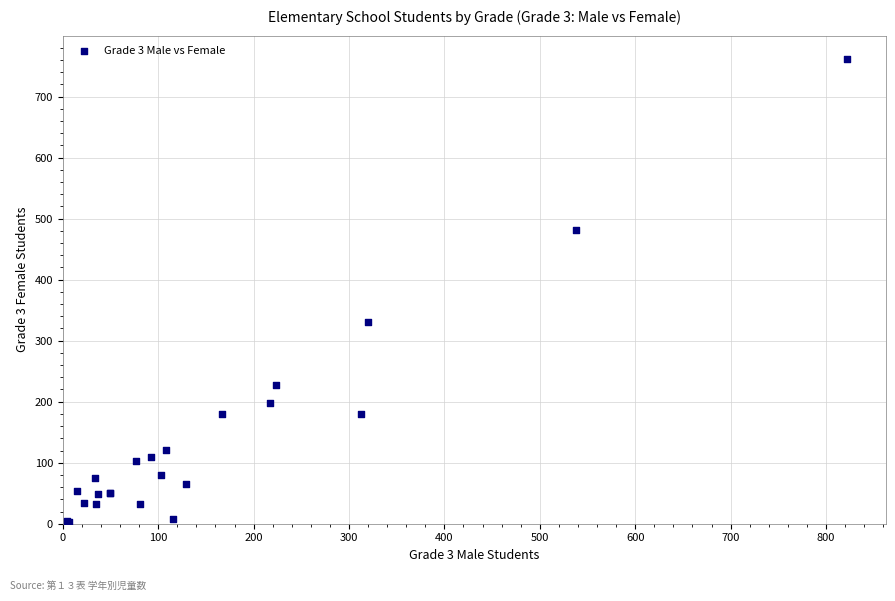

What Y value in the scatter plot is closest to 382?

330